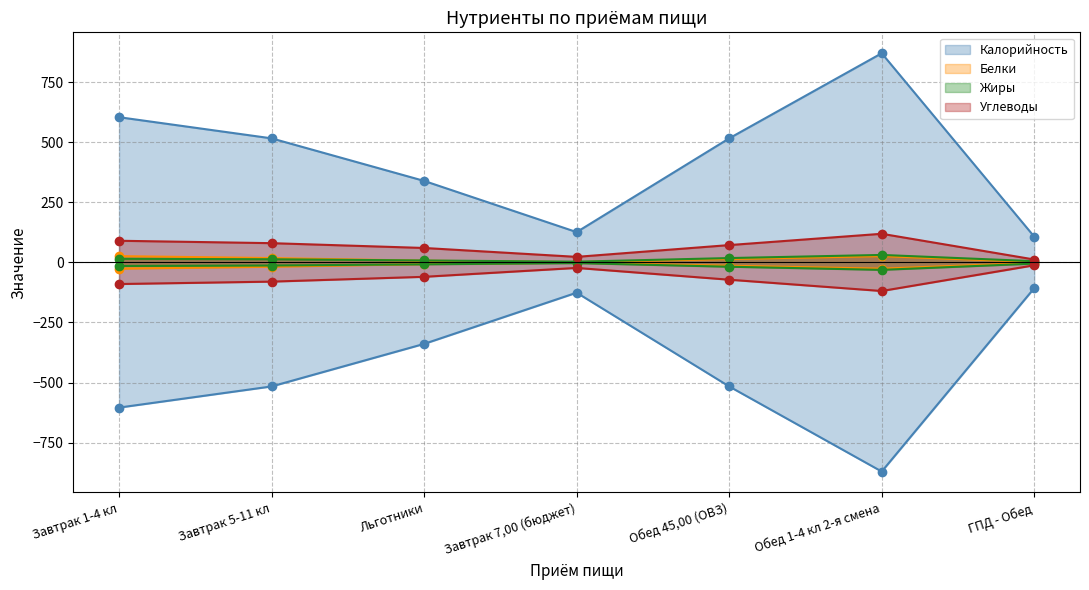

What is the difference between the highest and lowest values at ГПД - Обед?

105